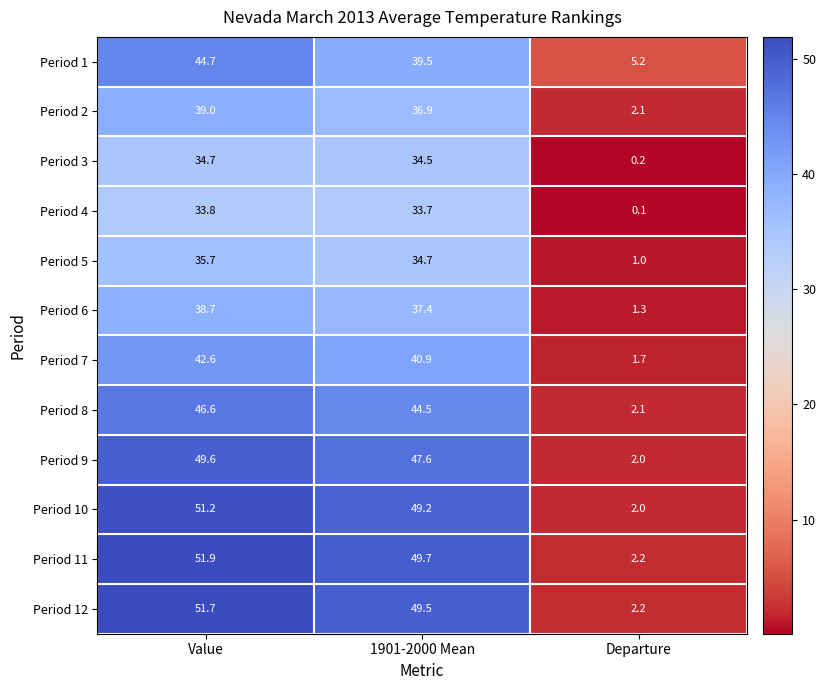

The Period 5 series shows 1.0 at Departure. True or false?

True